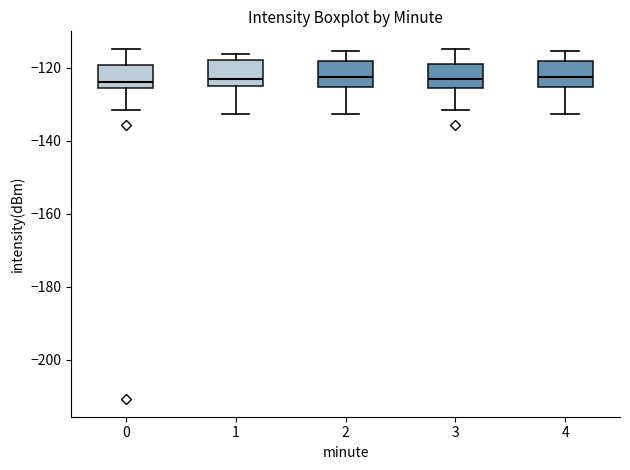

Where does the upper whisker of the box at x = 3 end on the y-axis? The values are not printed on the chart, so give them approximately, as read against the axis.

-114